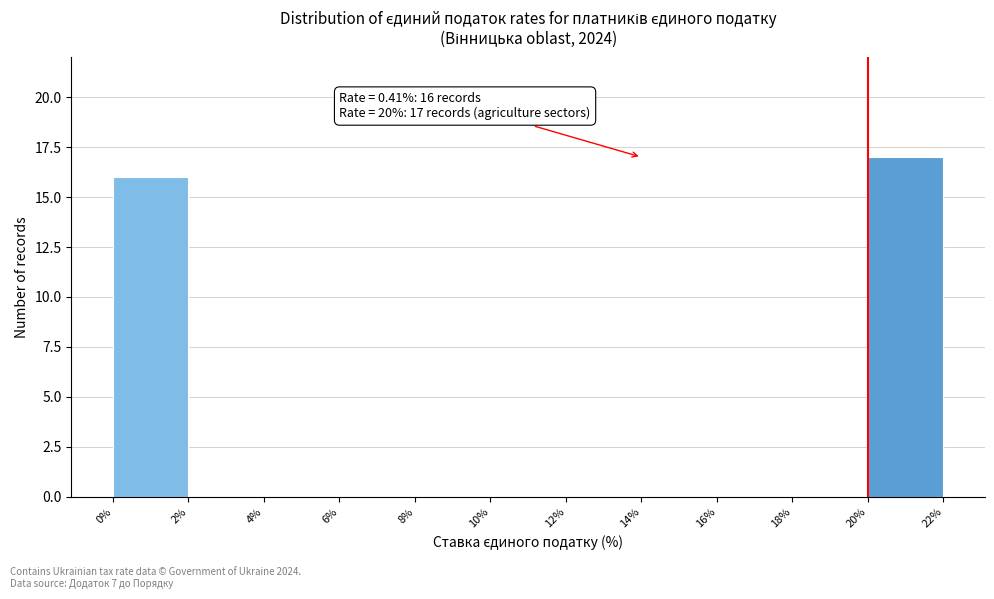

Over which range of the x-axis is the bar tallest?

20% to 22%